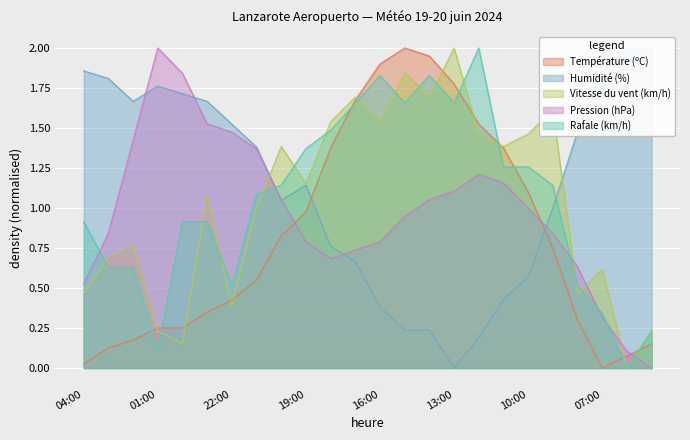

What is the label of the 8th point from the left?

21:00